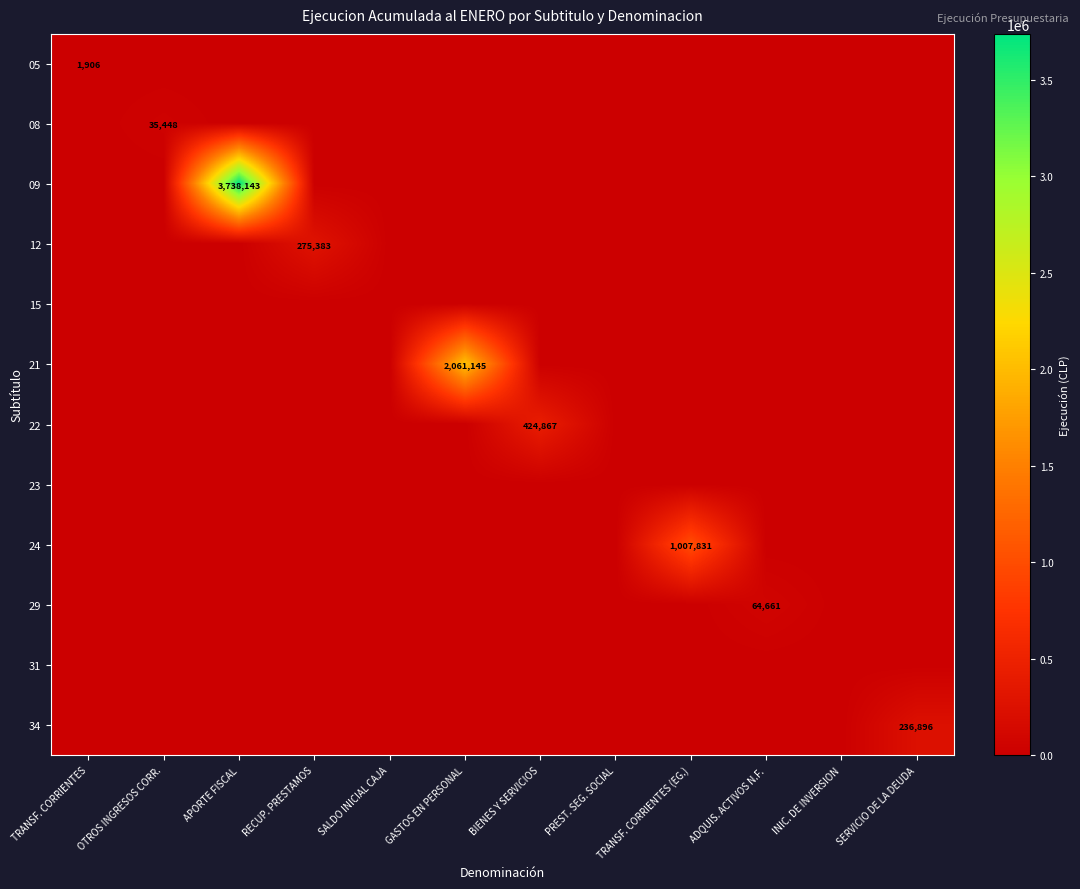

What is the total value across all series at TRANSF. CORRIENTES (EG.)?

1007831